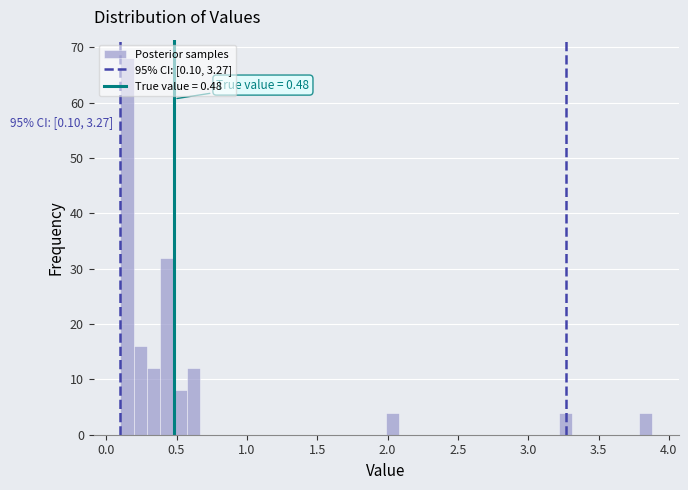

Read against the x-axis, roughly where is the centre of the tallest bar?

0.15